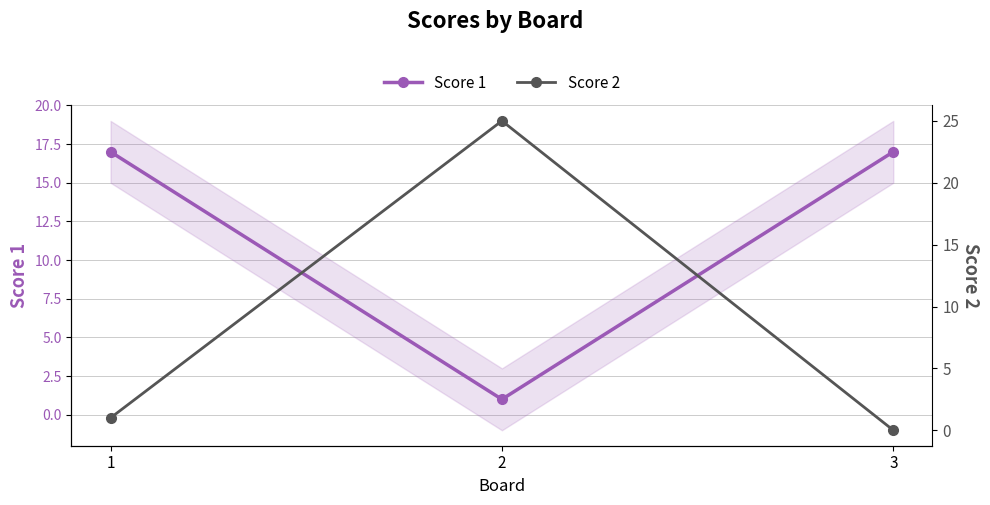

Read the Score 1 value at 3, to the nearest 5.

15